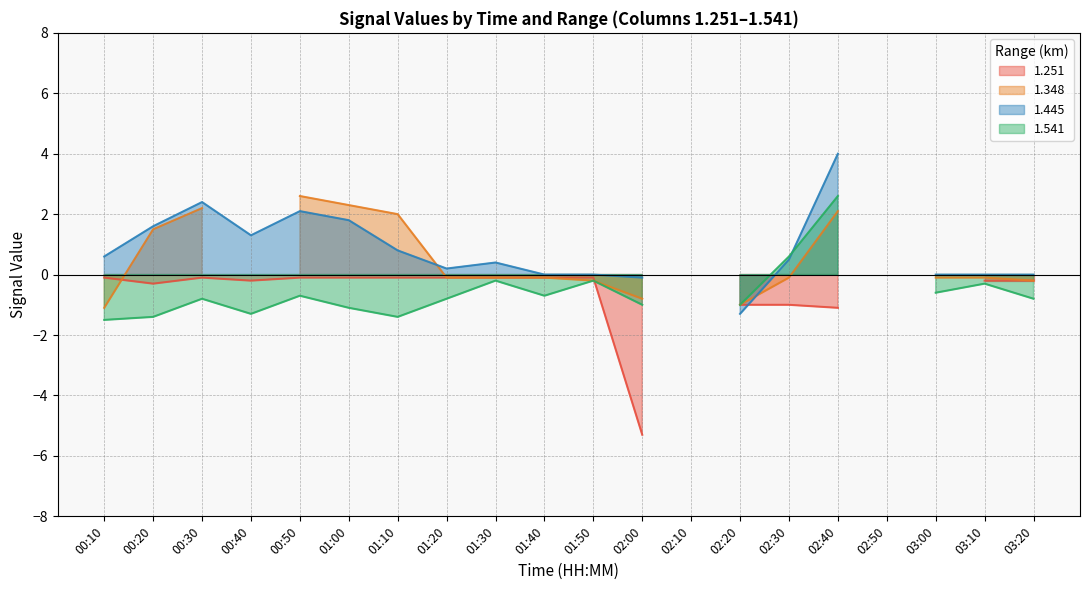

What is the spread (max minus min) of values at 01:40?

0.7